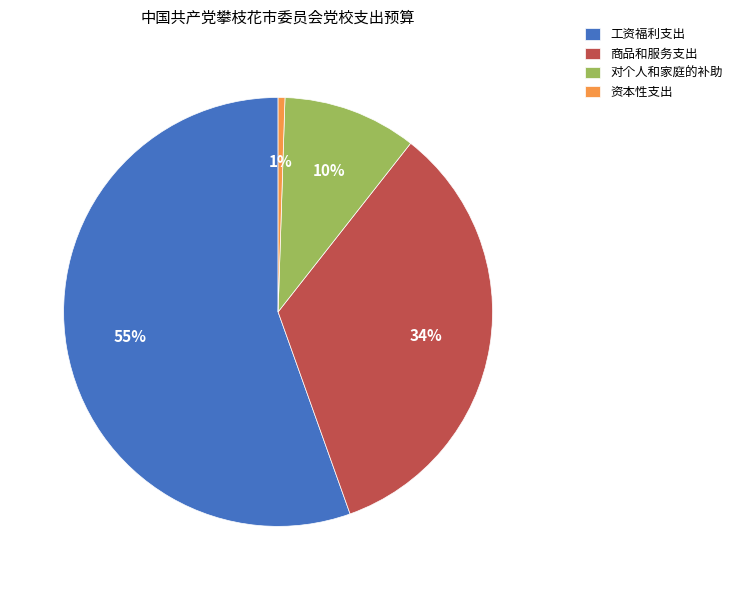

Is there any slice that represents more than half of the pie?

Yes